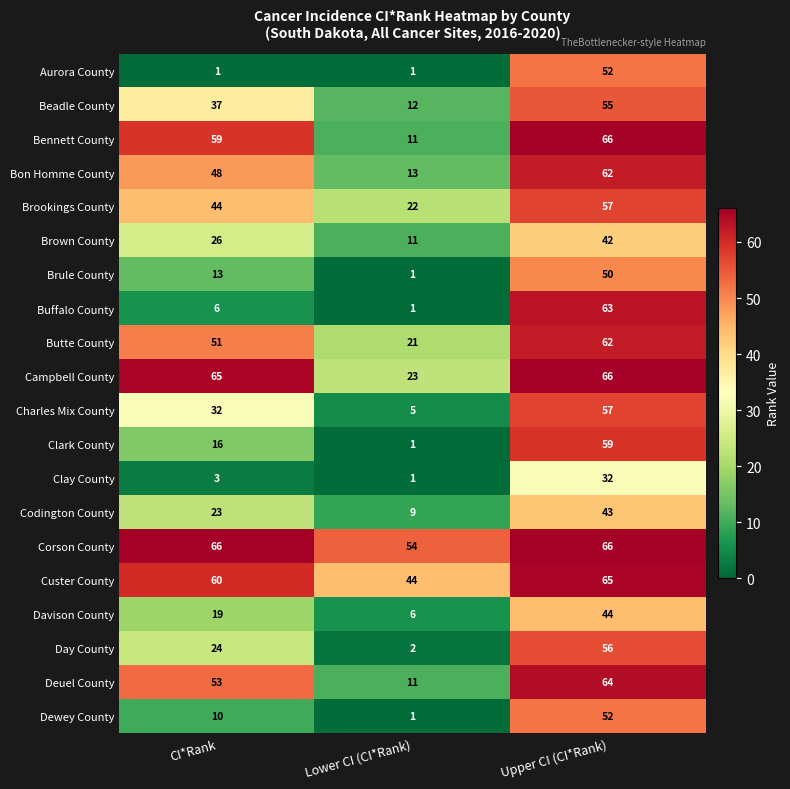

What is the total value across all series at Lower CI (CI*Rank)?

250